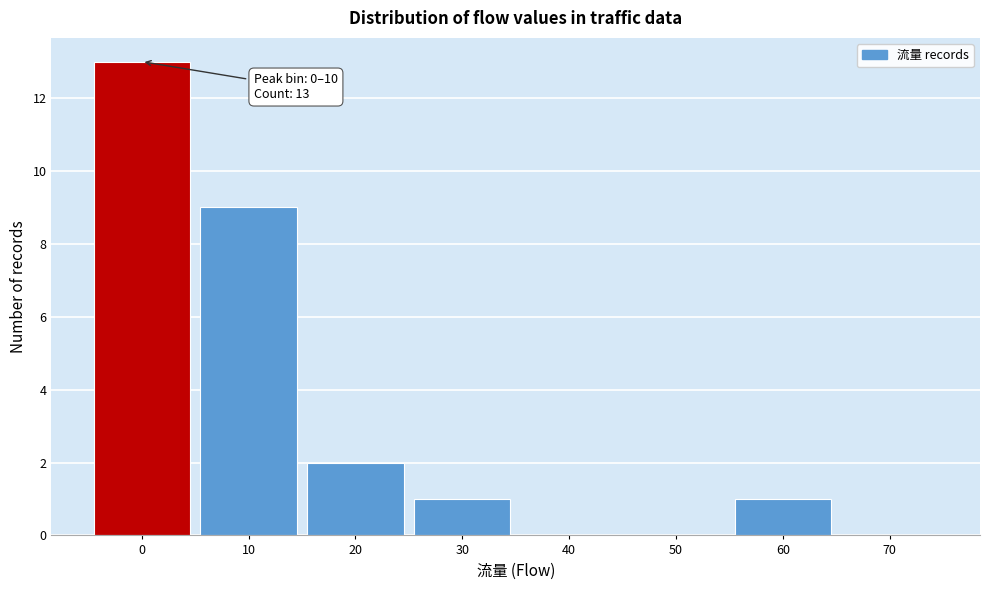

Reading left to right, list all the values displayed in this chart.

0=13	10=9	20=2	30=1	40=0	50=0	60=1	70=0